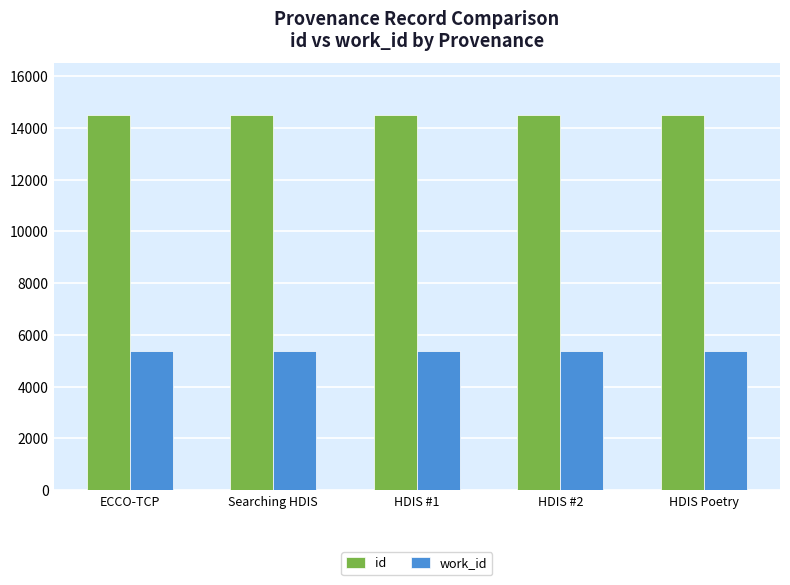

What is the spread (max minus min) of values at HDIS #2?

9107